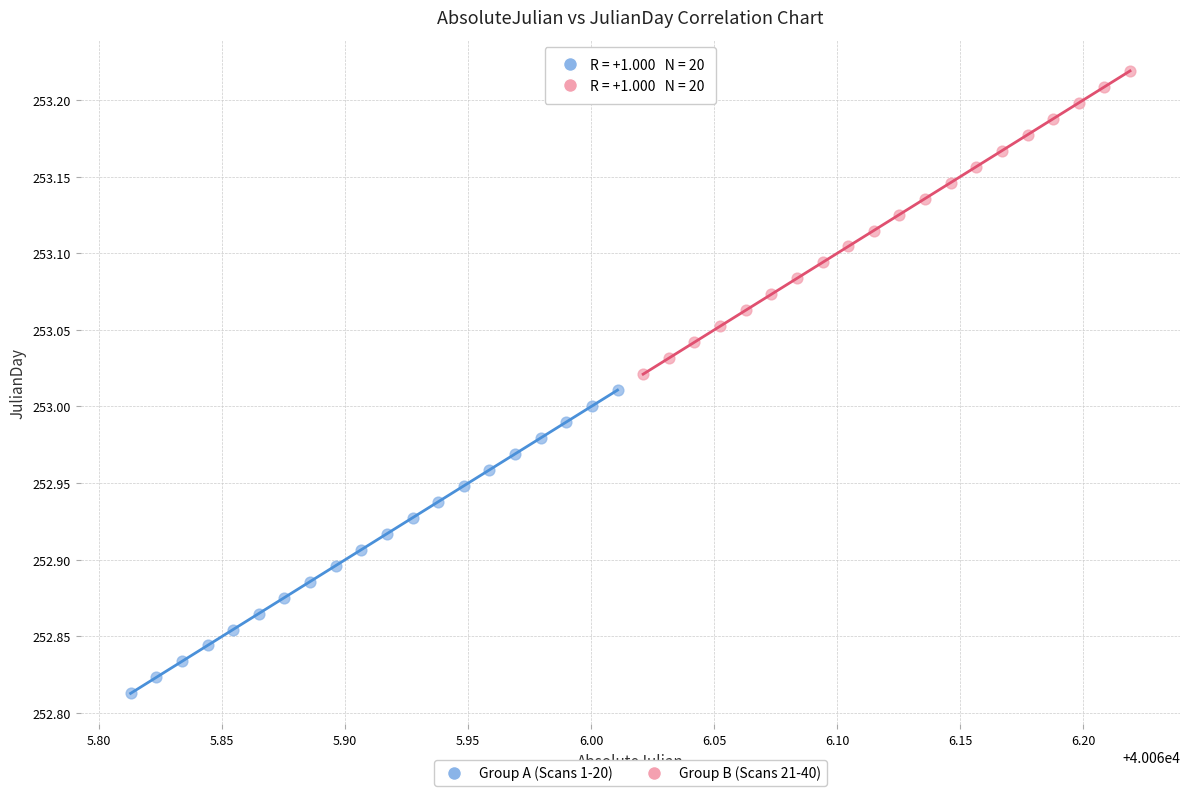

Which series reaches the maximum Y coordinate?

Group B (Scans 21-40)